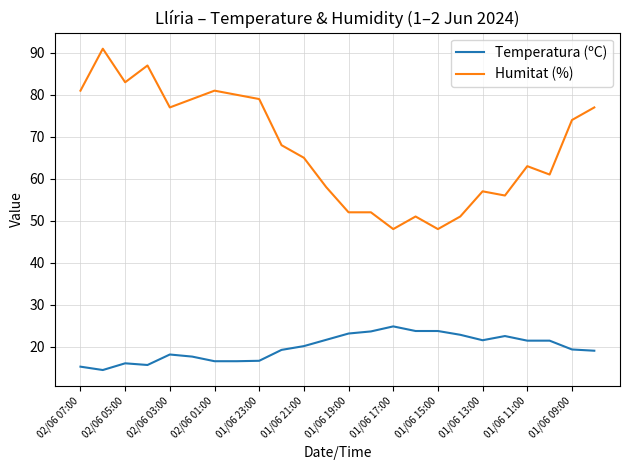

List the series in order of their peak value, lowest first.

Temperatura (ºC), Humitat (%)